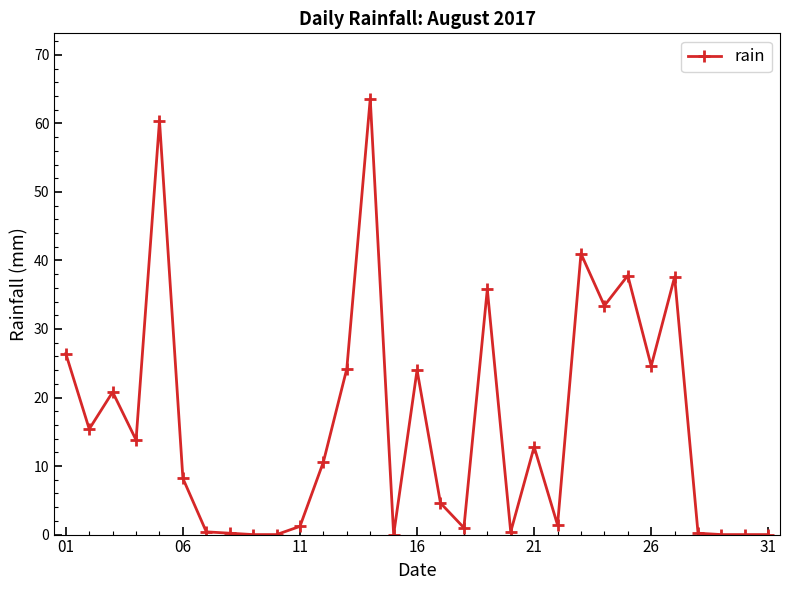

What is the sum of all values?

499.8